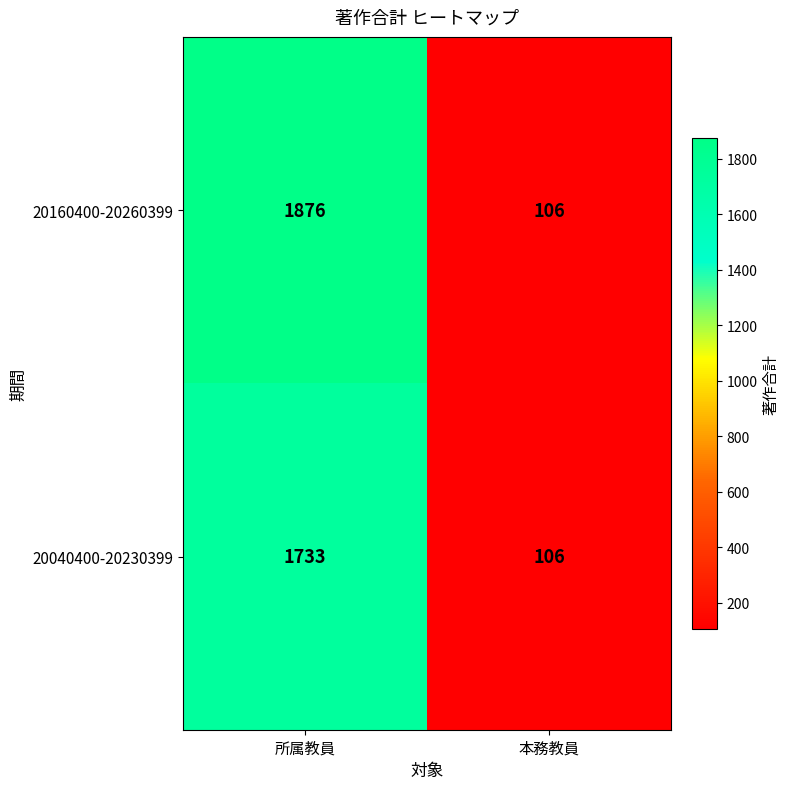

True or false: 20040400-20230399 has a value of 2378 at 所属教員.

False